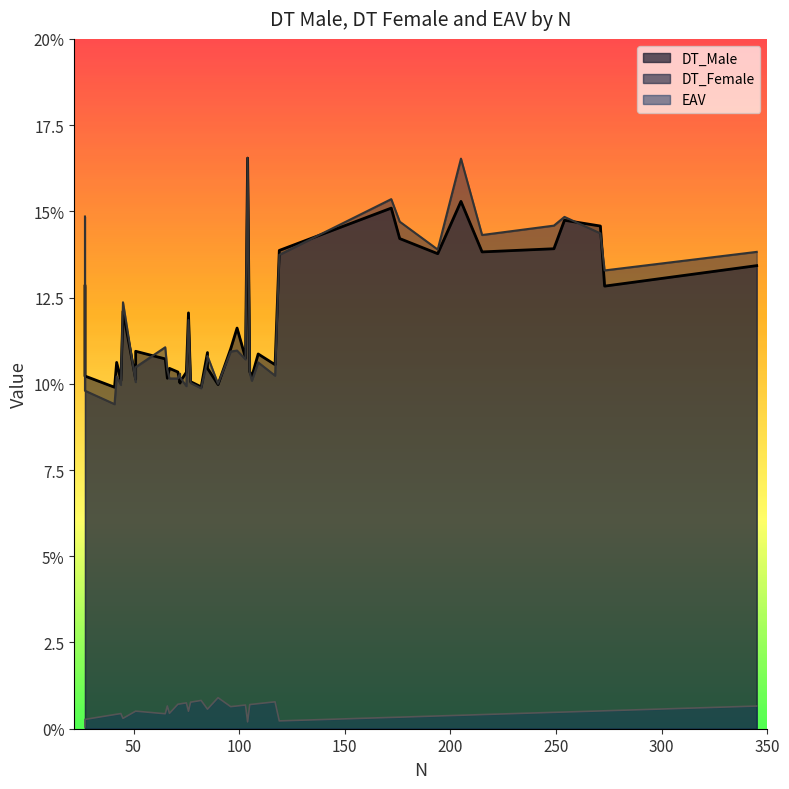

True or false: EAV and DT_Male intersect in this chart.

False